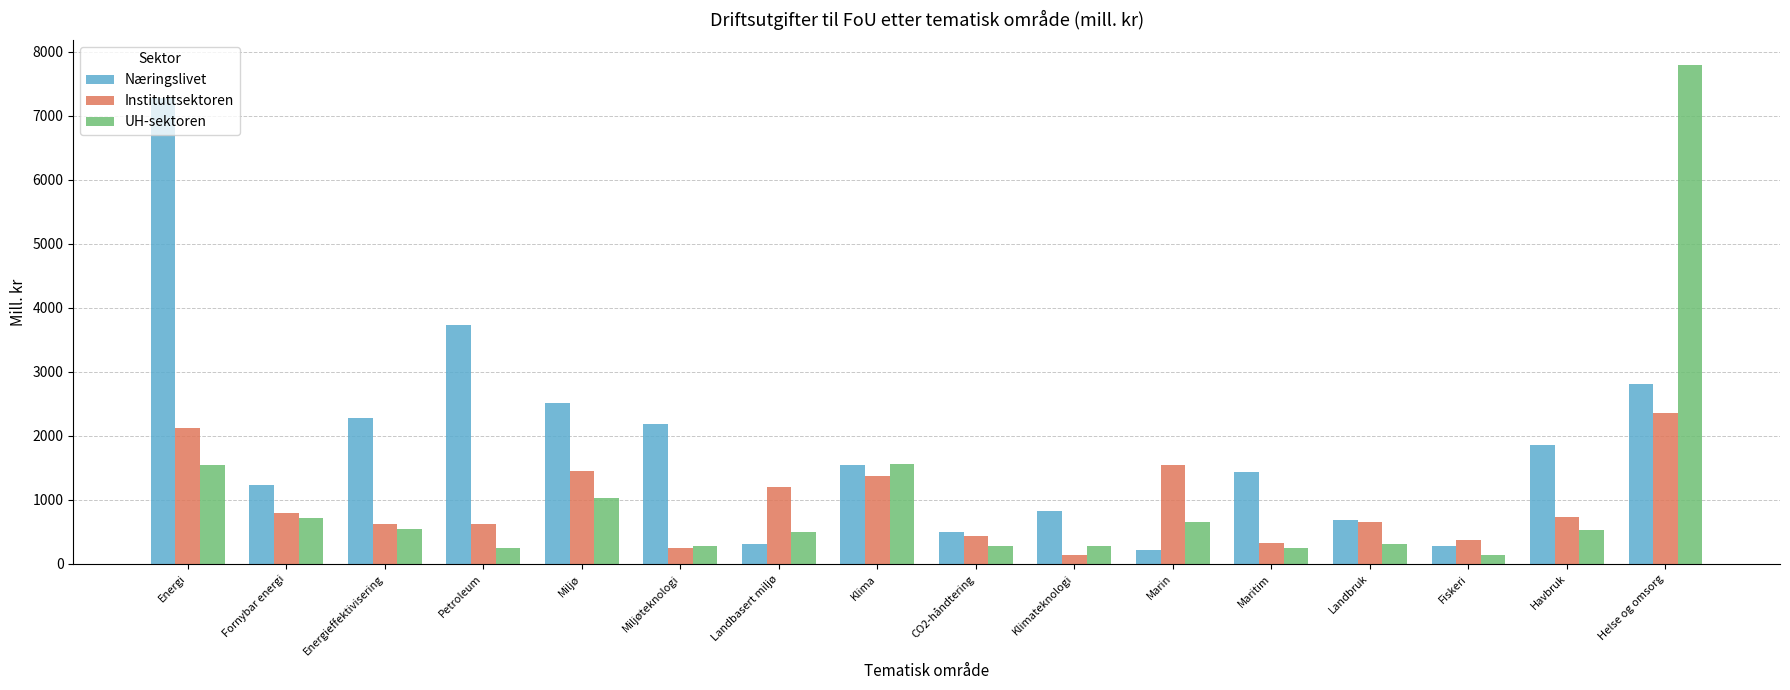

What is the spread (max minus min) of values at Marin?

1322.1